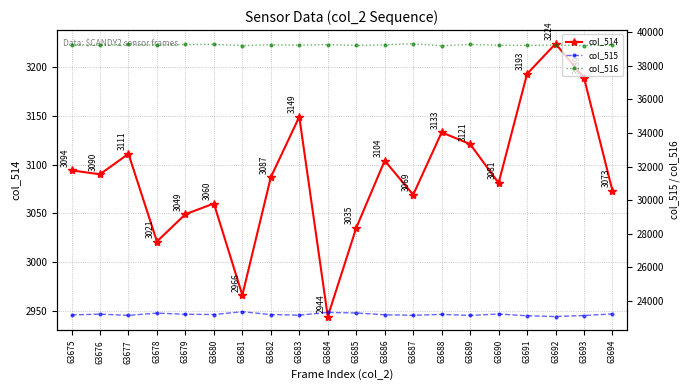

True or false: col_515 has a value of 39694 at 63680.

False